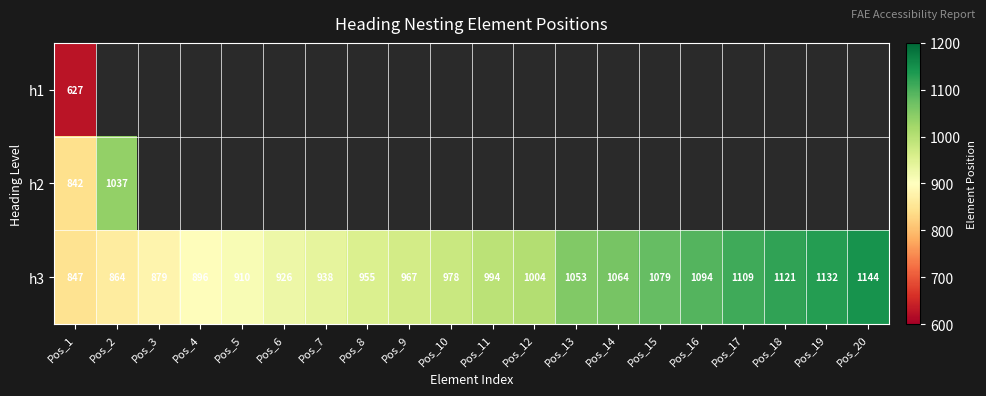

Which category has the highest value across all series?

Pos_20